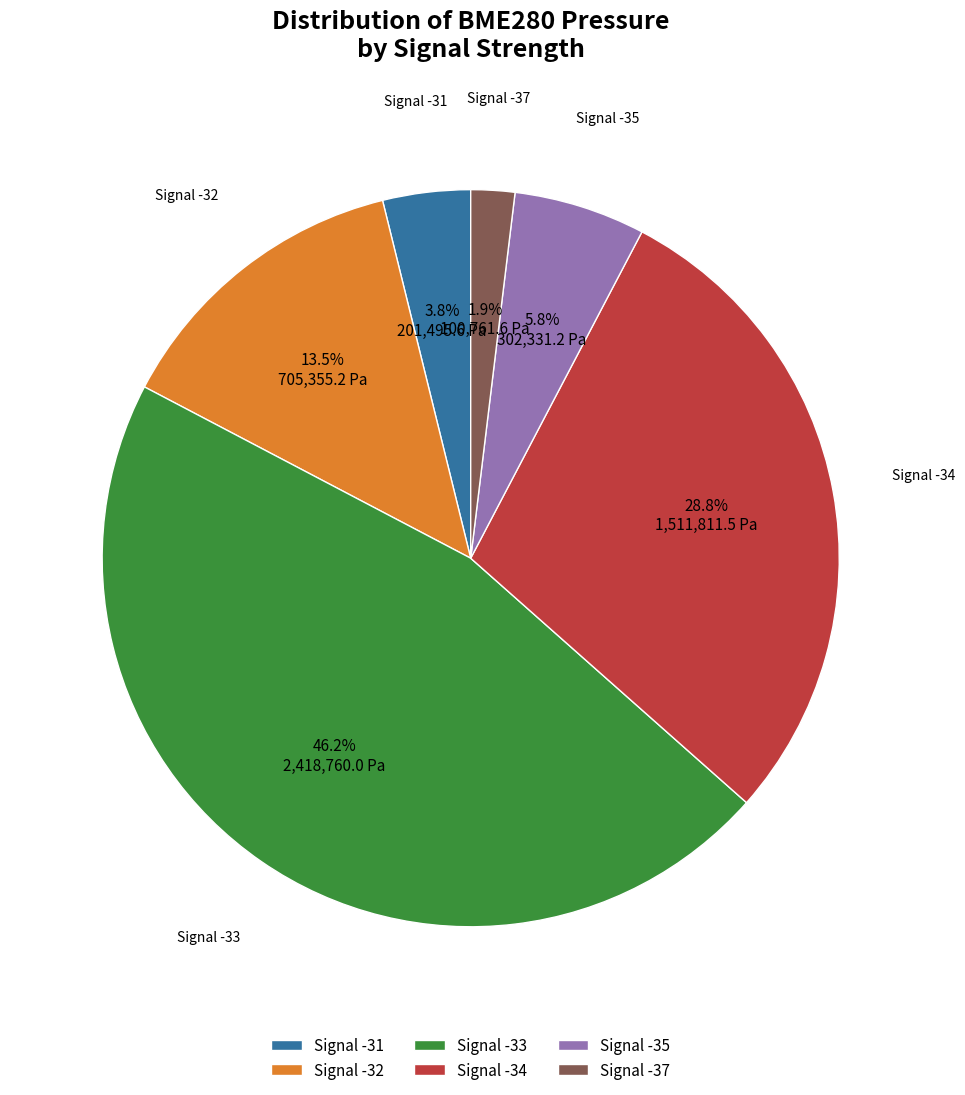

How many segments does this pie chart have?

6